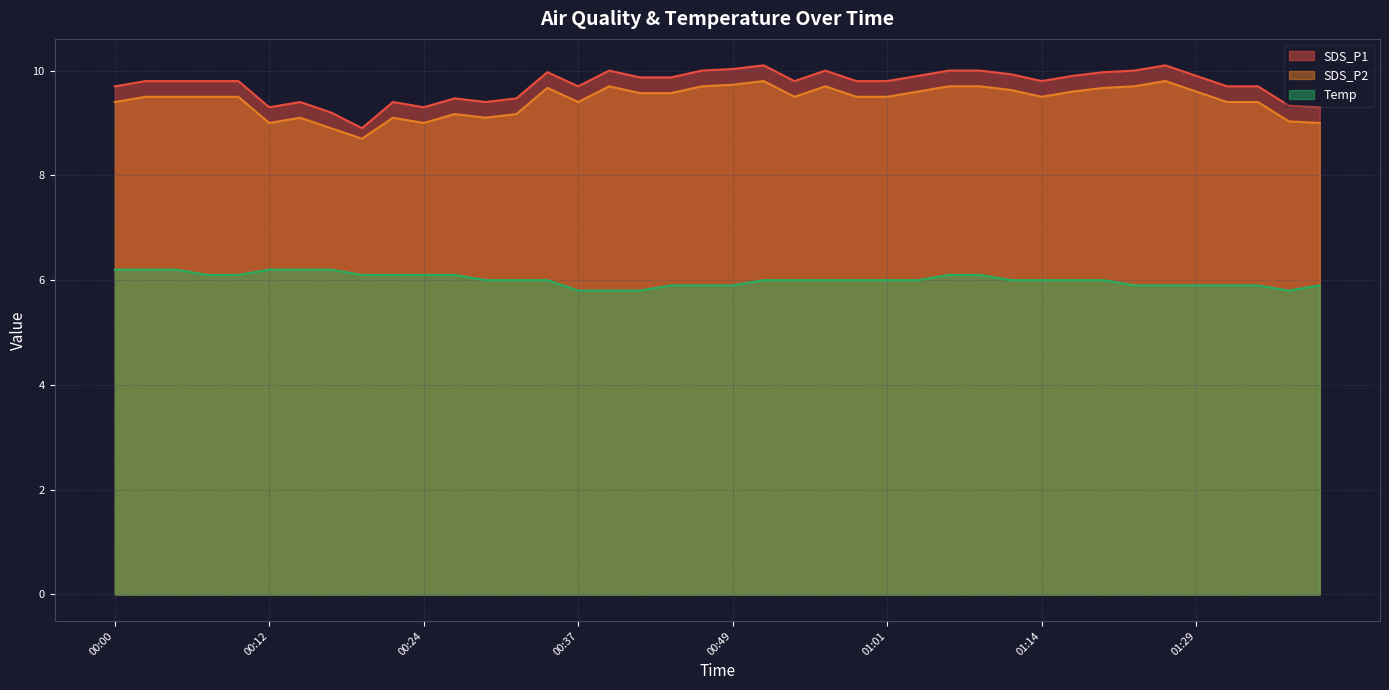

Does the chart display data point markers on the line(s)?

No